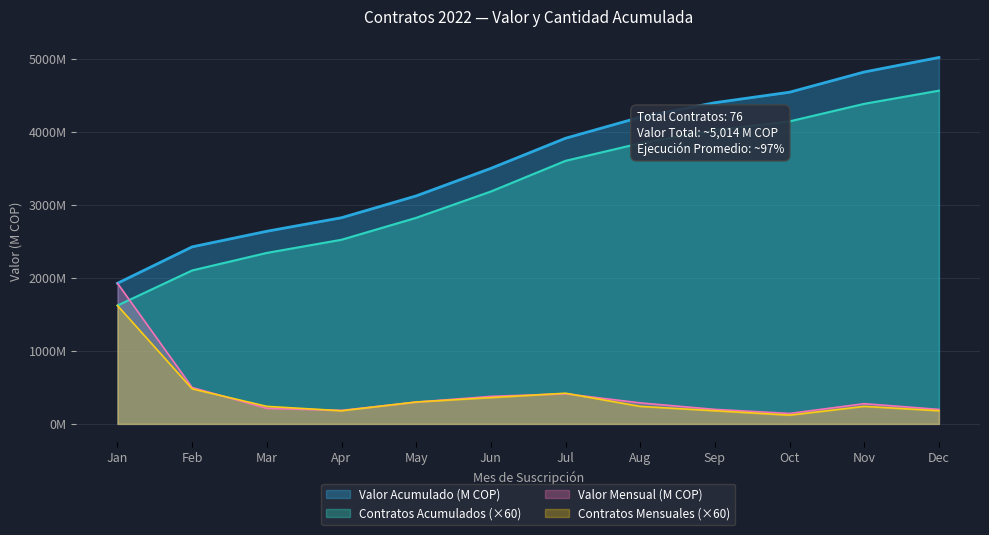

List the labels in order of value, largest first.

Dec, Nov, Oct, Sep, Aug, Jul, Jun, May, Apr, Mar, Feb, Jan